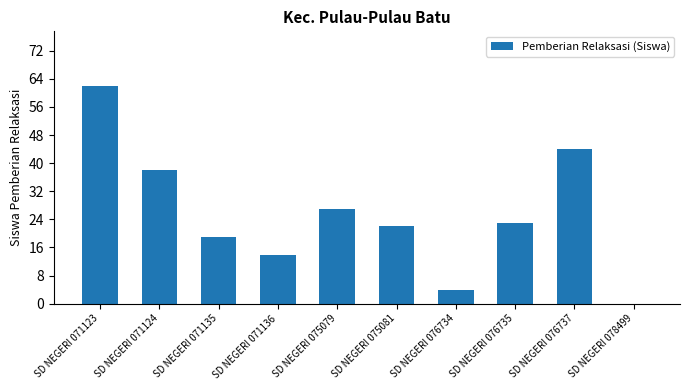

What is the greatest value displayed?

62